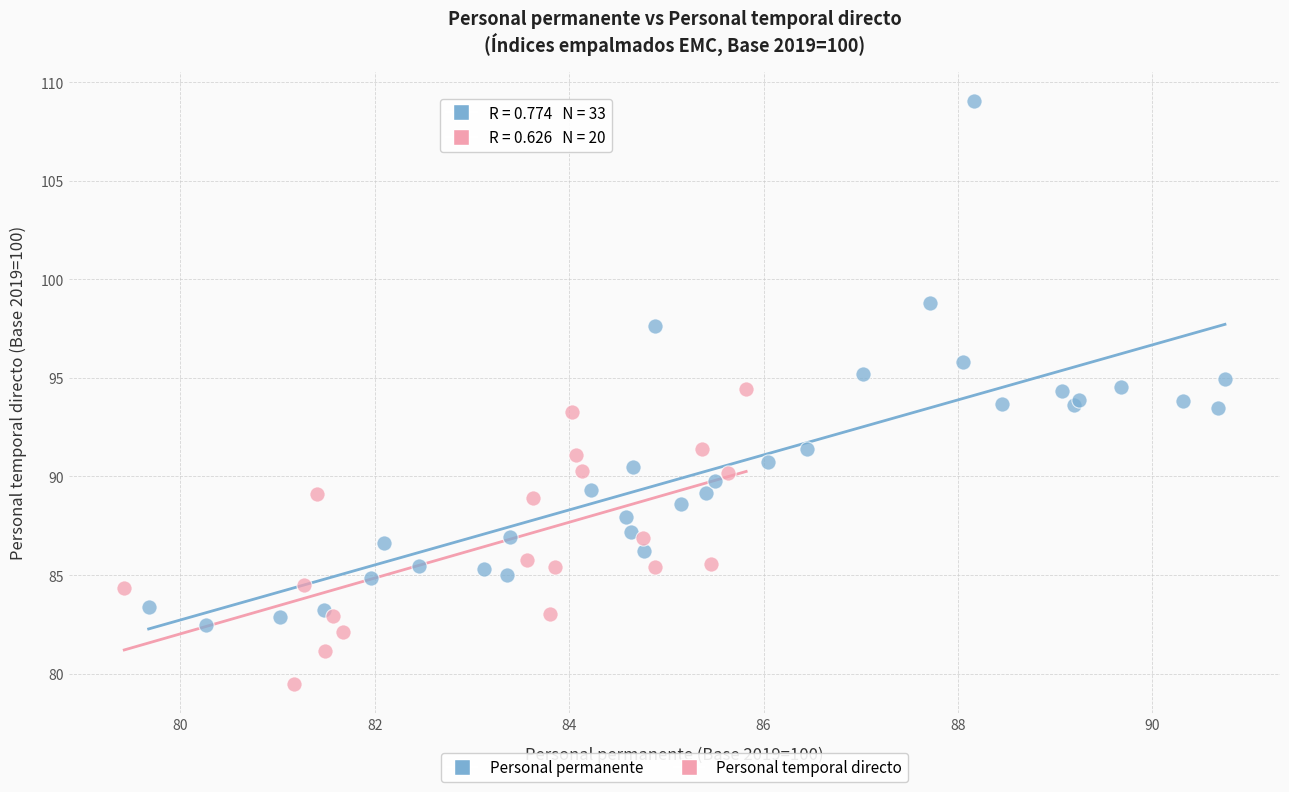

Which series has the largest Y range (max minus min)?

Personal permanente